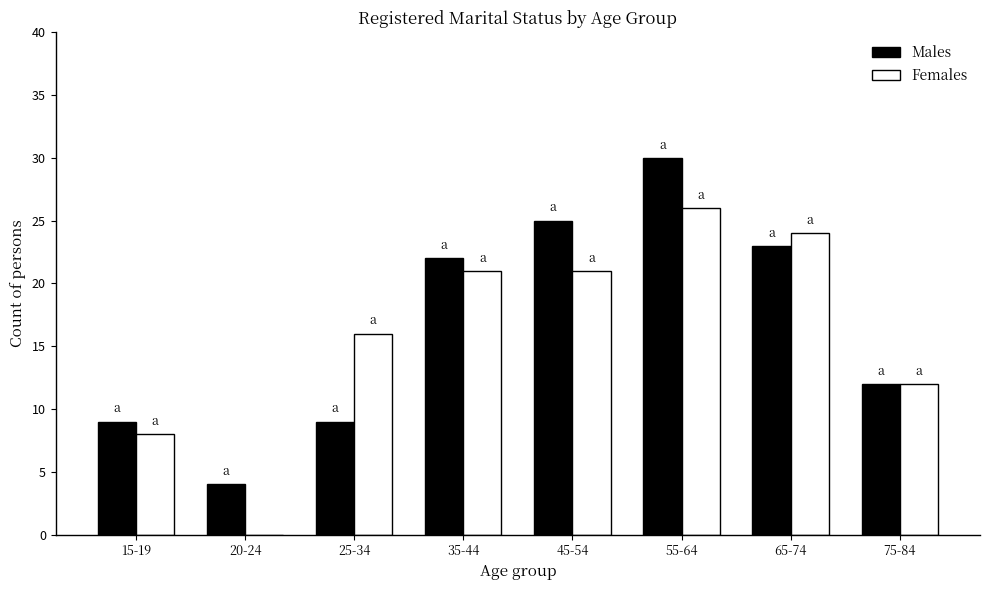

What is the spread (max minus min) of values at 20-24?

4